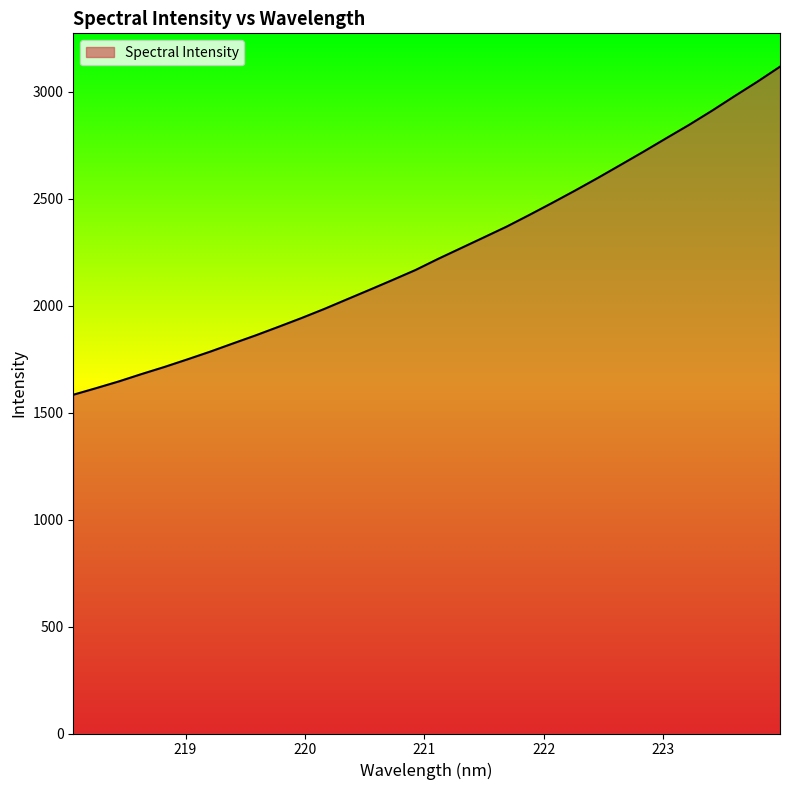

Reading left to right, what are all the values shown in this chart?

1584.0	1614.8	1646.4	1681.0	1714.1	1749.4	1785.5	1823.9	1861.9	1901.8	1942.5	1985.1	2030.3	2075.2	2120.7	2167.2	2219.6	2269.7	2319.8	2370.2	2425.0	2481.1	2538.5	2597.7	2658.7	2720.1	2783.1	2845.4	2911.2	2979.9	3047.3	3118.0